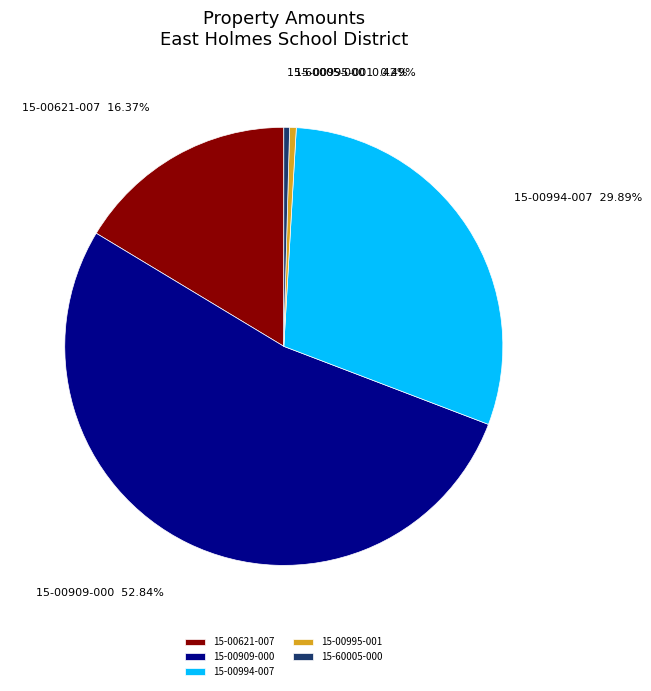

Does 15-60005-000 represent more than half of the total?

No